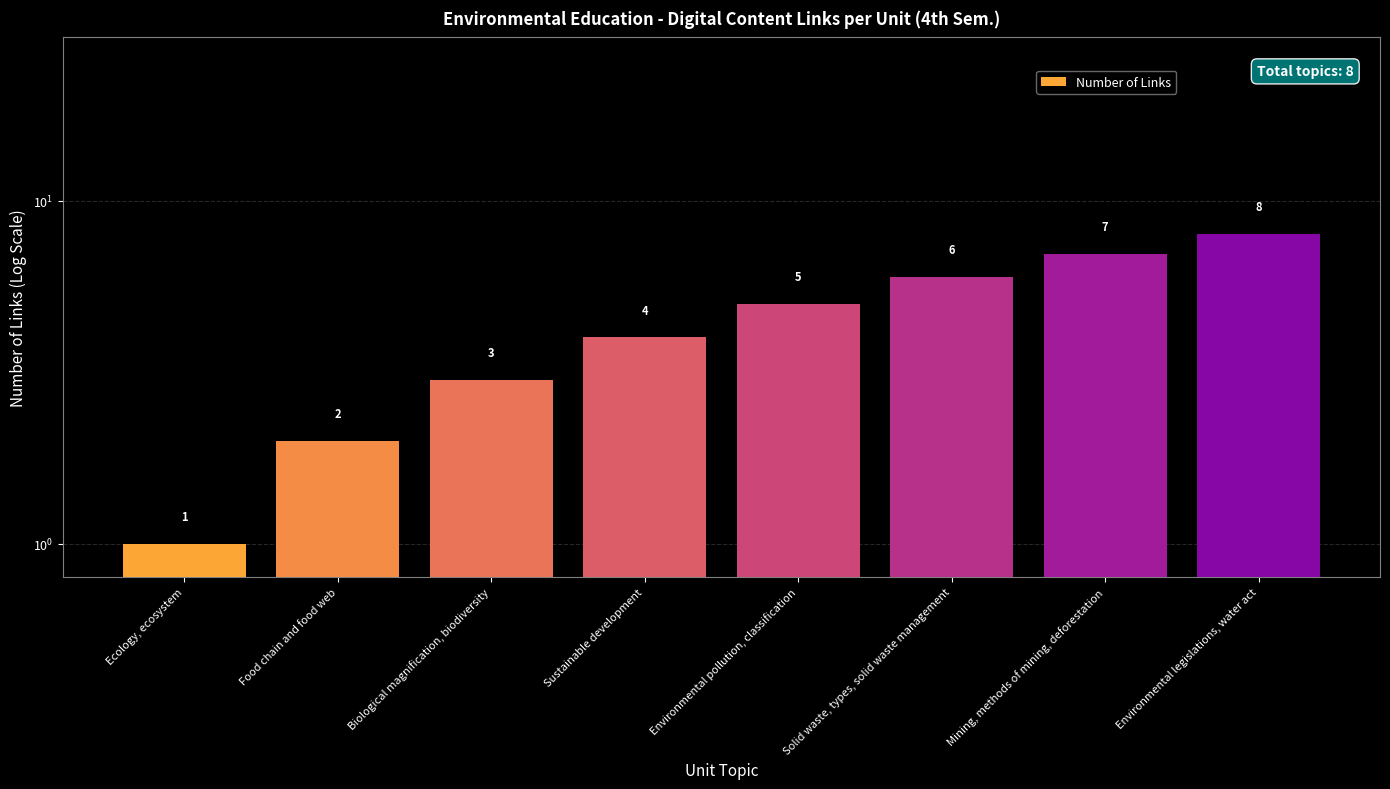

Does the chart contain any negative values?

No